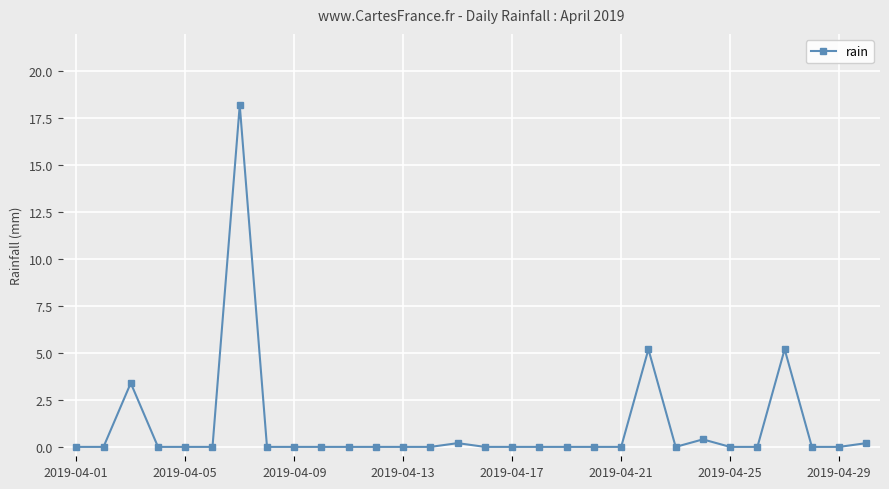

True or false: there are more than 0 points higher than both neighbors.

True